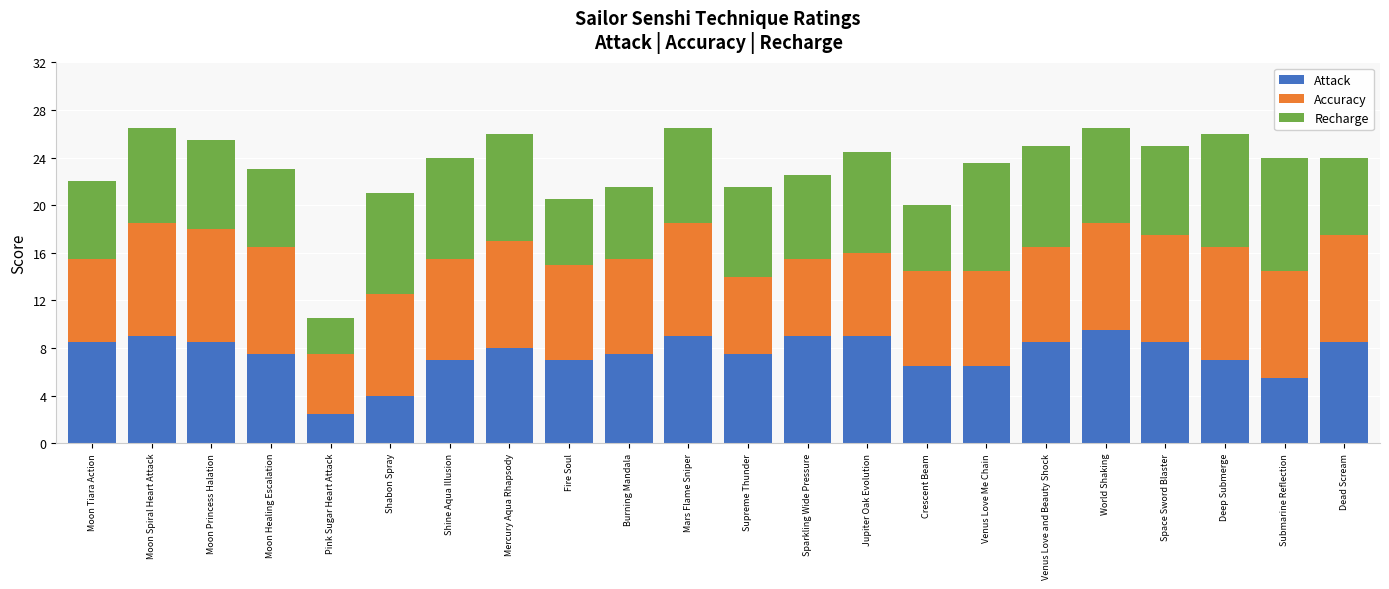

The Attack series shows 8.5 at Moon Tiara Action. True or false?

True